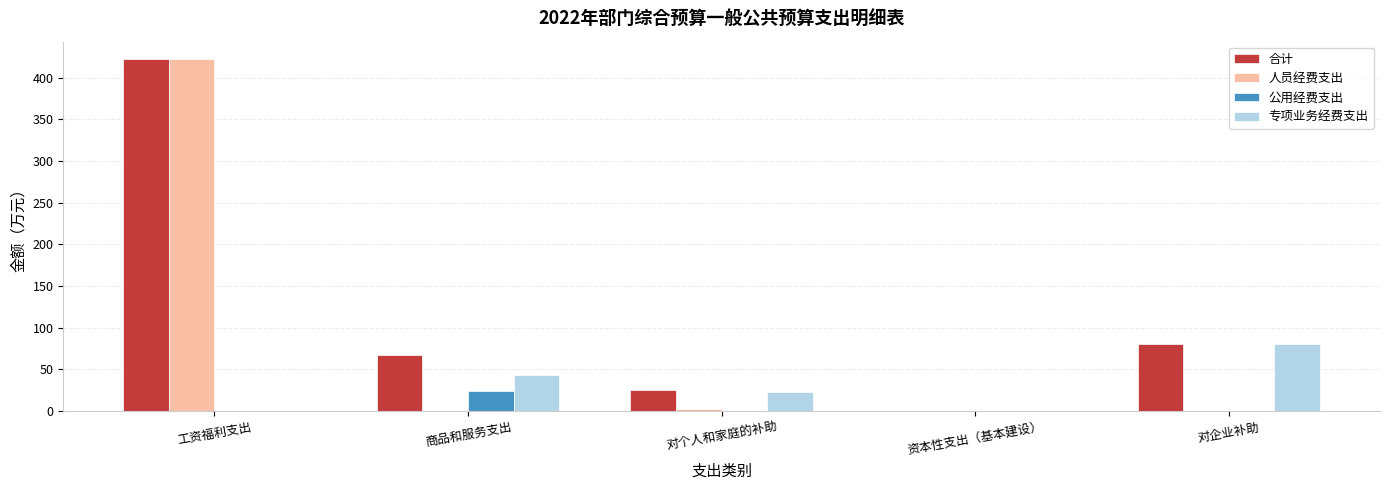

How many series are shown in this chart?

4